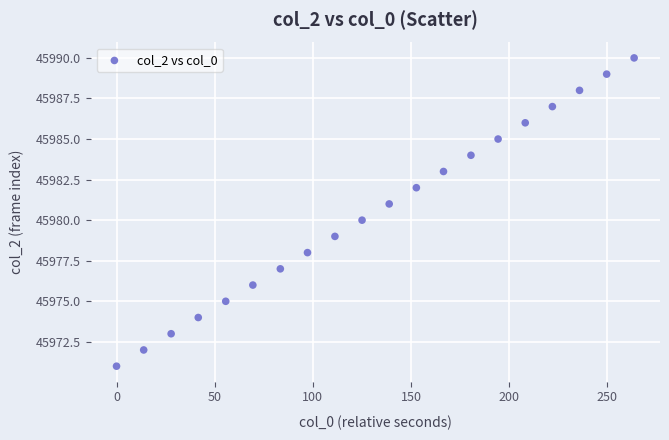

What is the range of Y values (max minus min)?

19